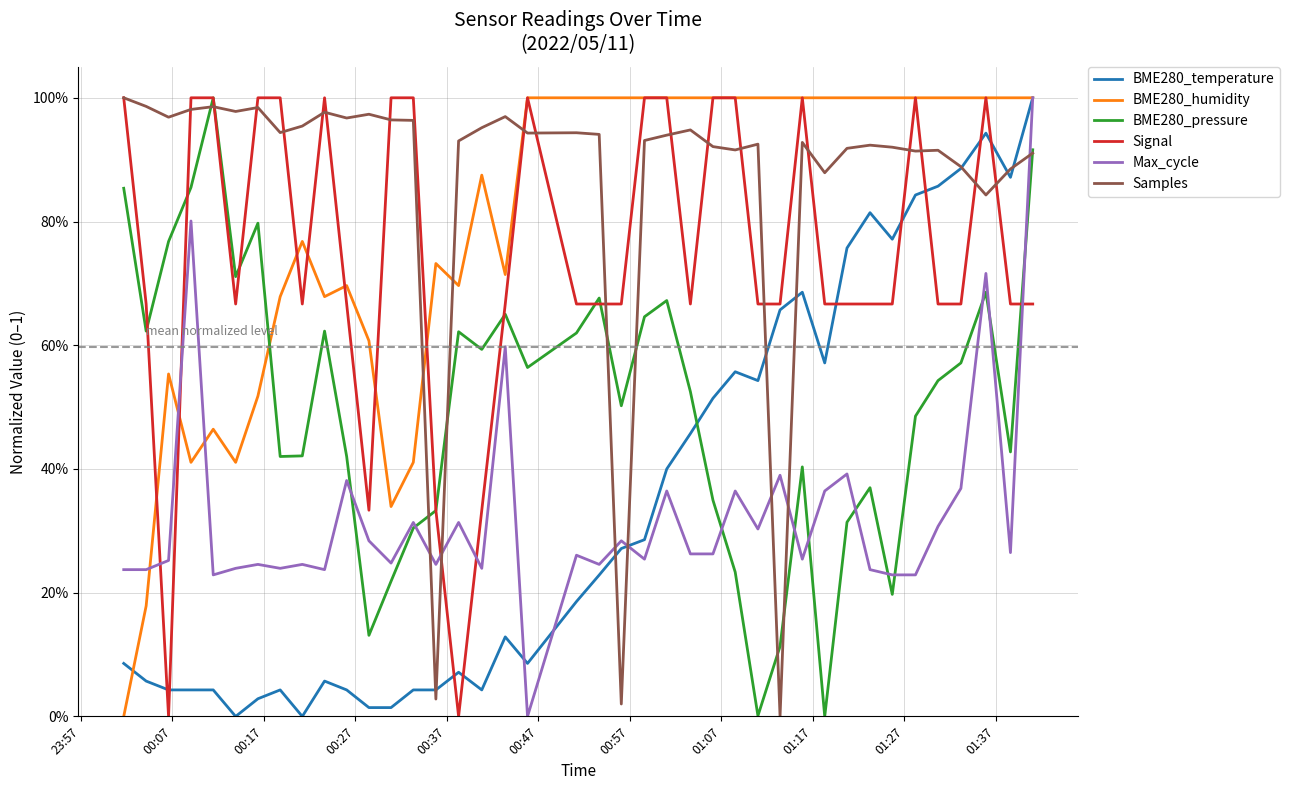

What is the sum of all Max_cycle values?

12.9